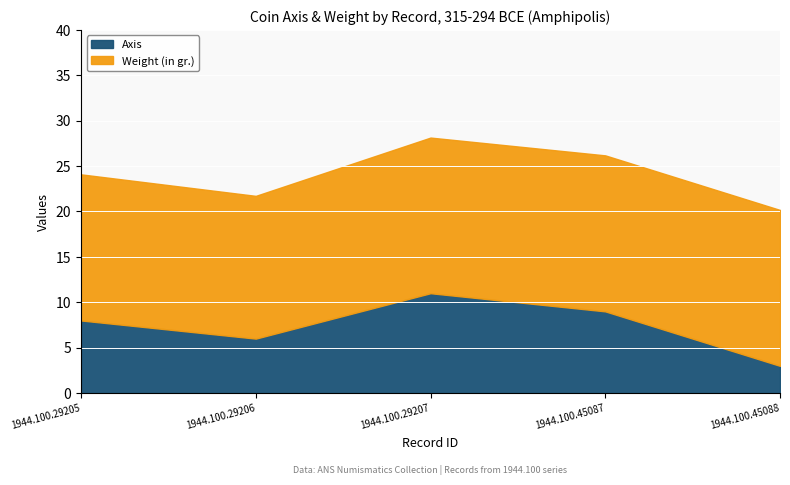

Which has a higher value, 1944.100.29205 or 1944.100.45087?

1944.100.45087